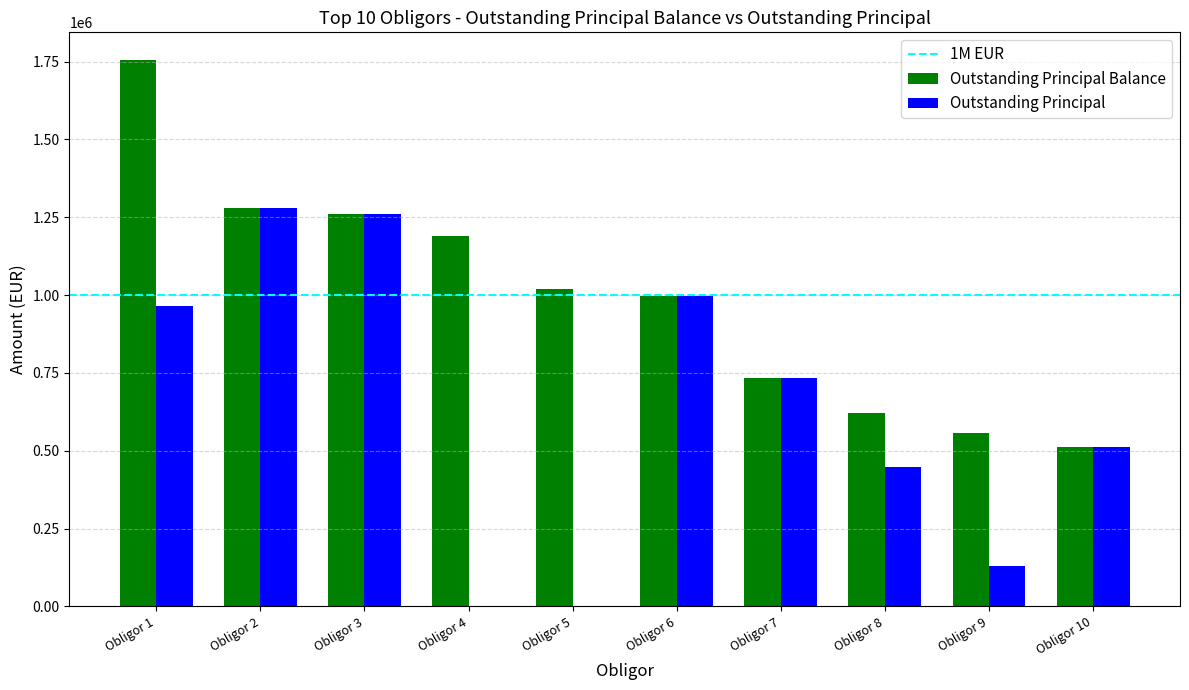

What is the sum of all Outstanding Principal values?

6323531.5